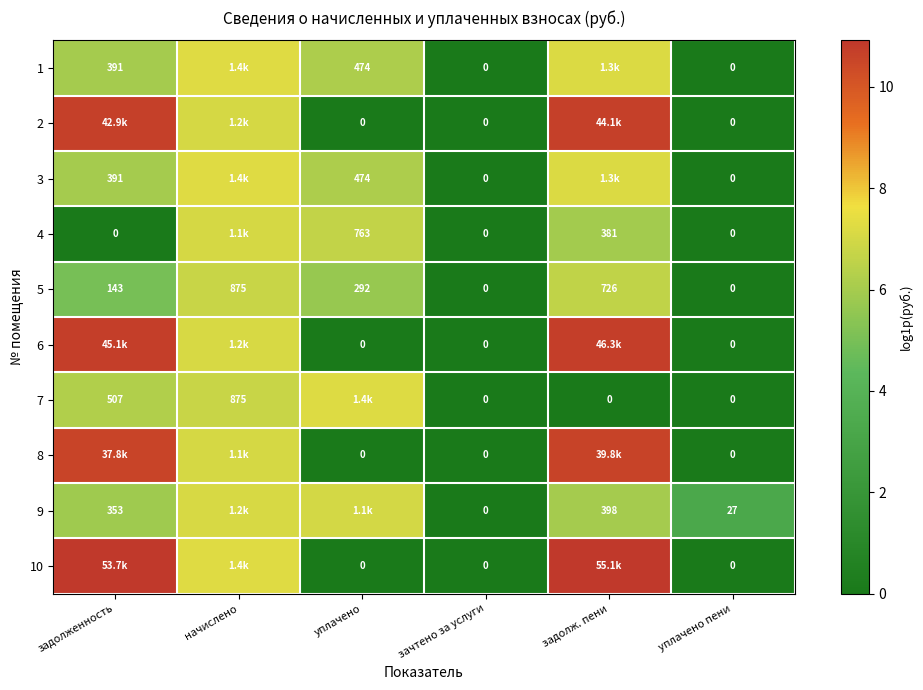

Is the value of 9 at задолж. пени greater than the value of 1 at задолженность?

Yes